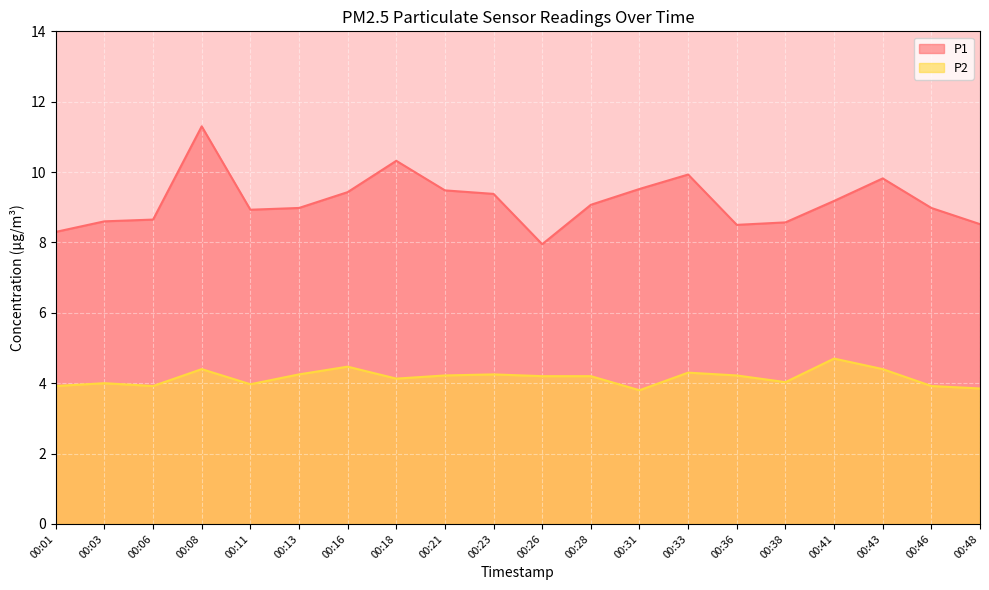

Read the P2 value at 00:33.

4.3